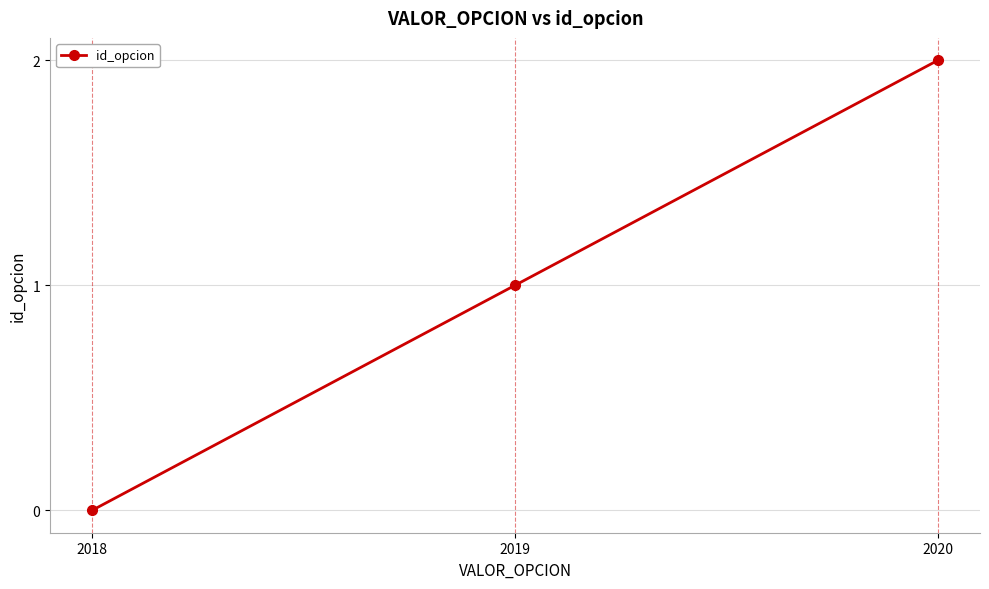

How many values are below 1?

1